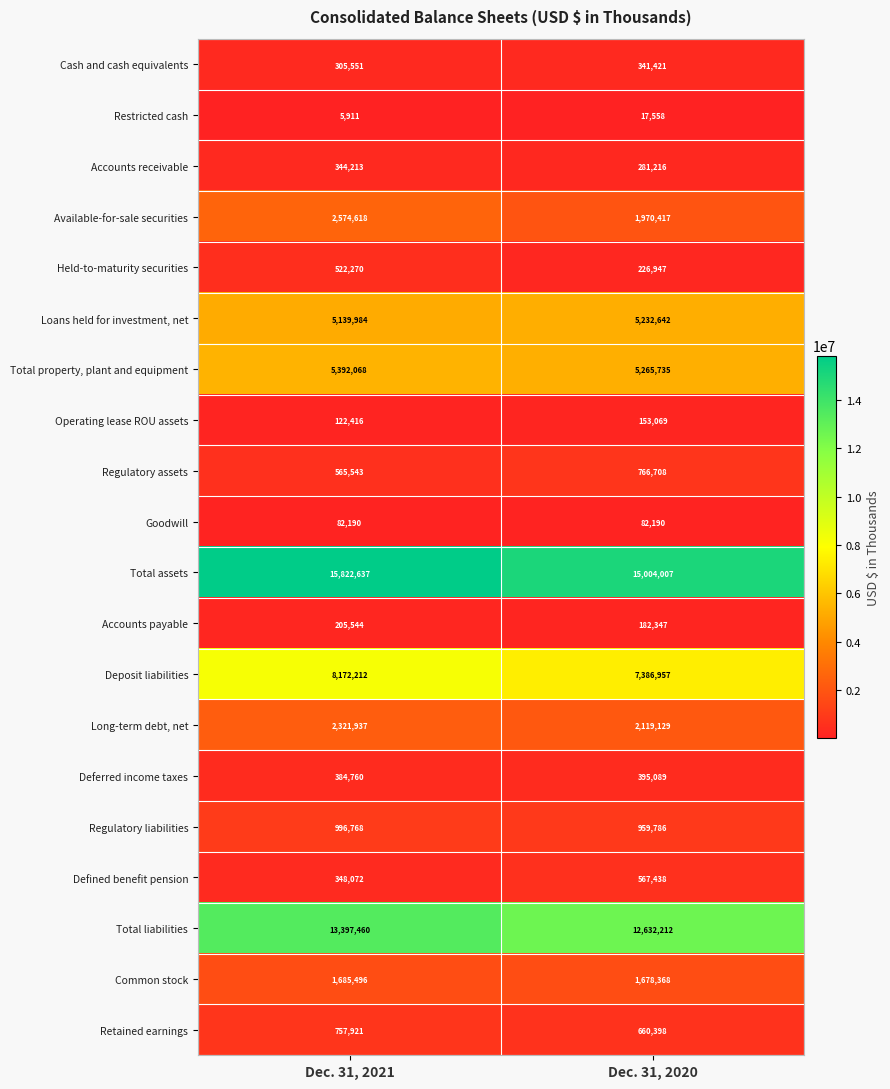

The value of Defined benefit pension at Dec. 31, 2021 is 146973. True or false?

False